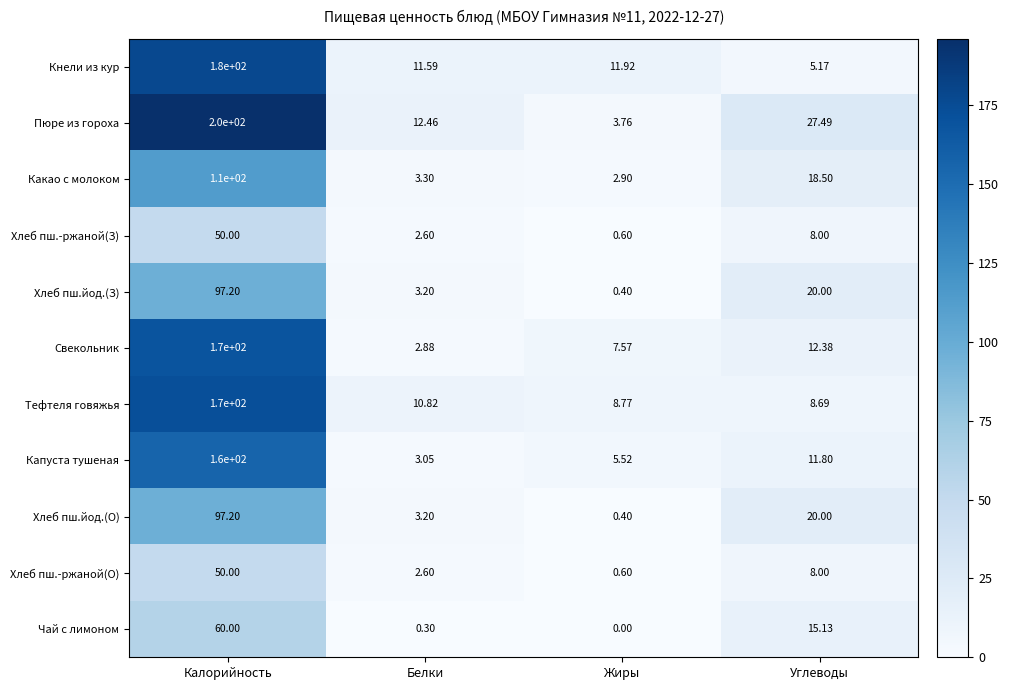

Rank the categories by Свекольник value from highest to lowest.

Калорийность, Углеводы, Жиры, Белки